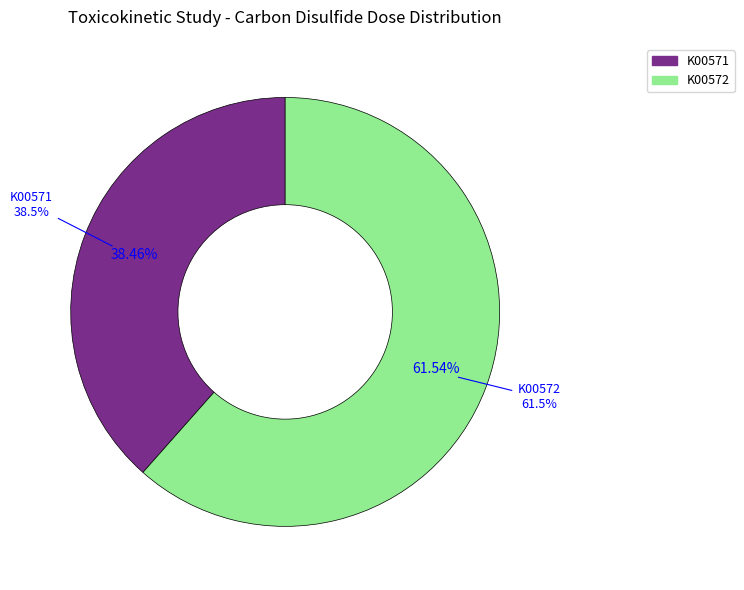

Between K00572 and K00571, which is larger?

K00572